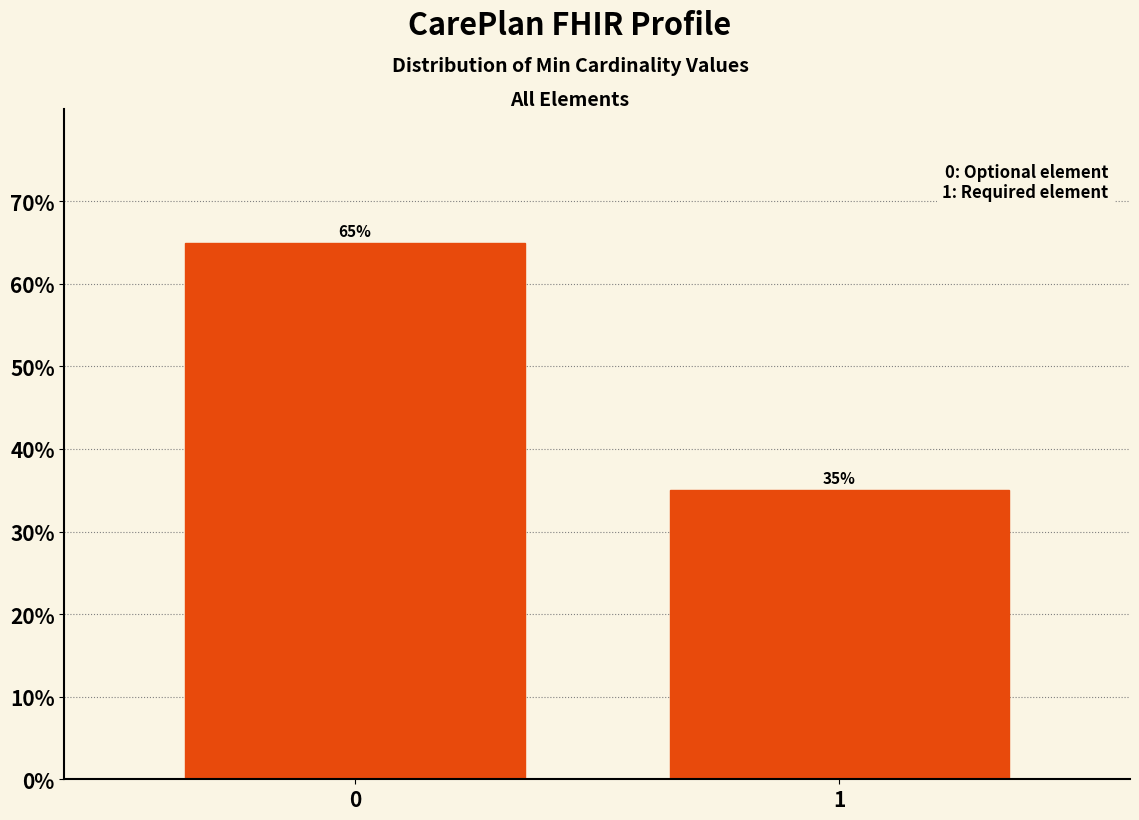

The chart shows a value of 47.9 at 1. True or false?

False